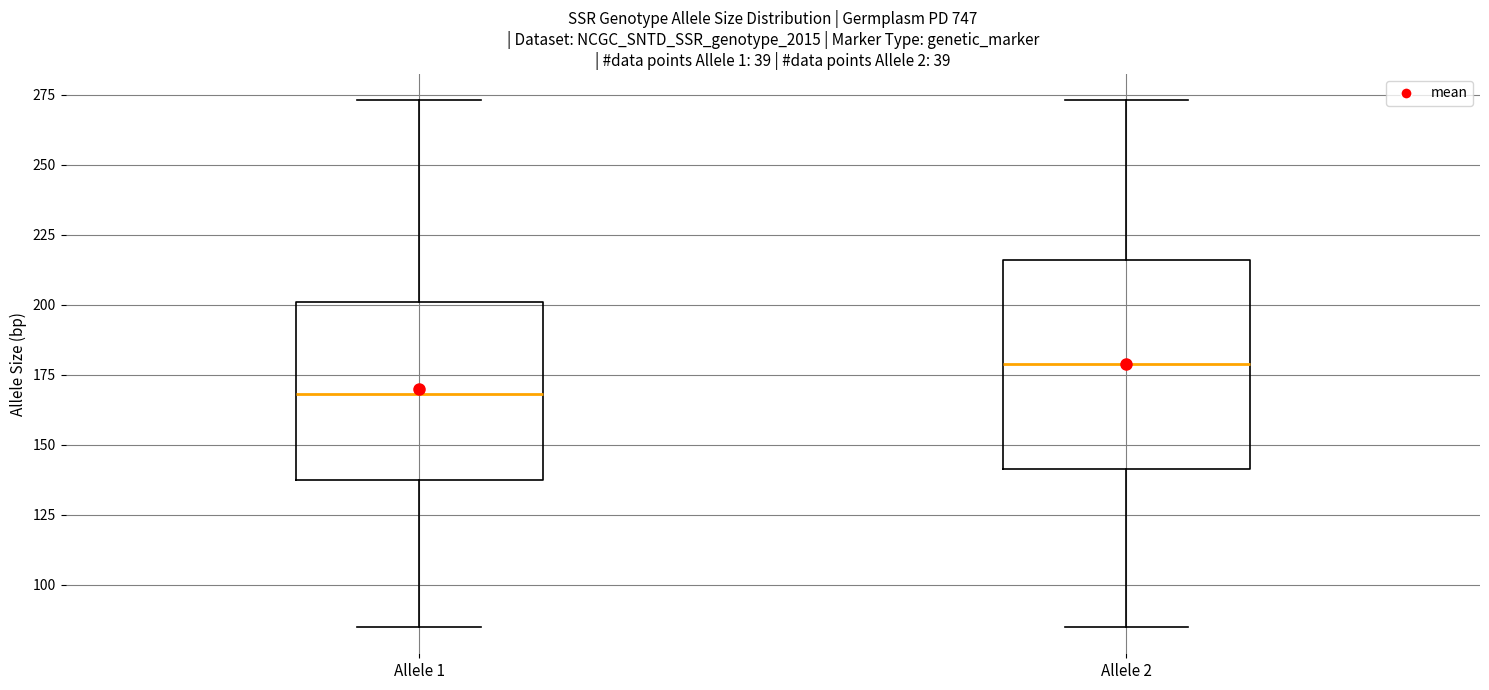

Where is the lower edge of the box for Allele 1 on the y-axis? The values are not printed on the chart, so give them approximately, as read against the axis.

140